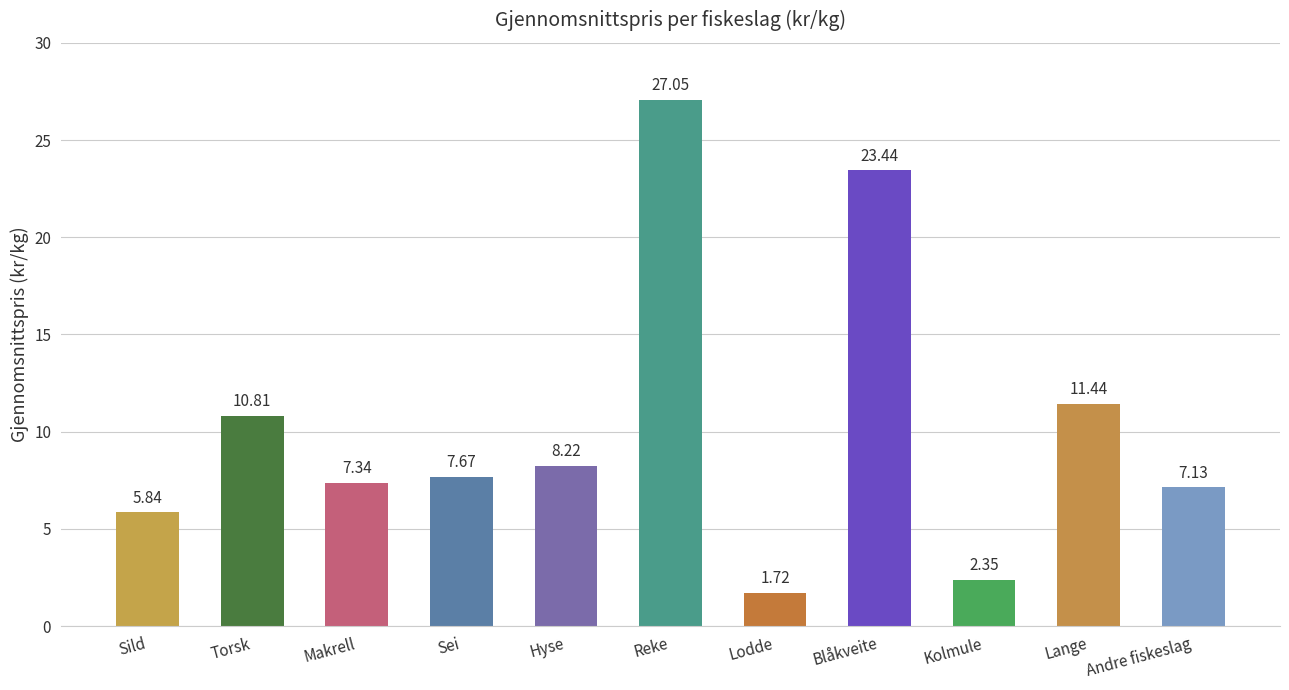

Which category has the lowest value across all series?

Lodde